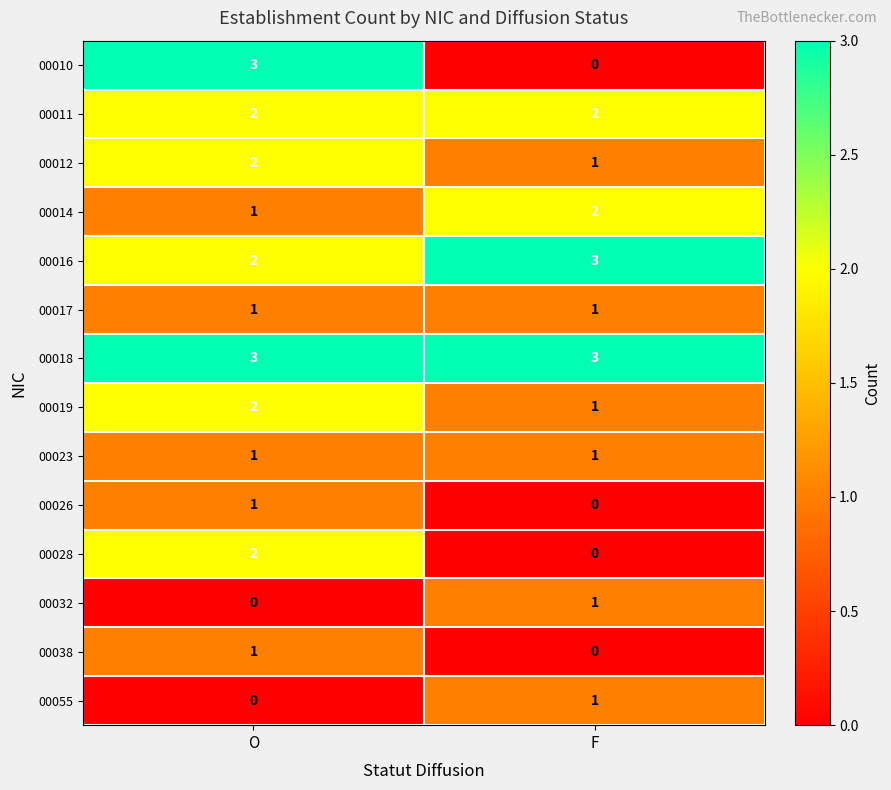

How many series are shown in this chart?

14